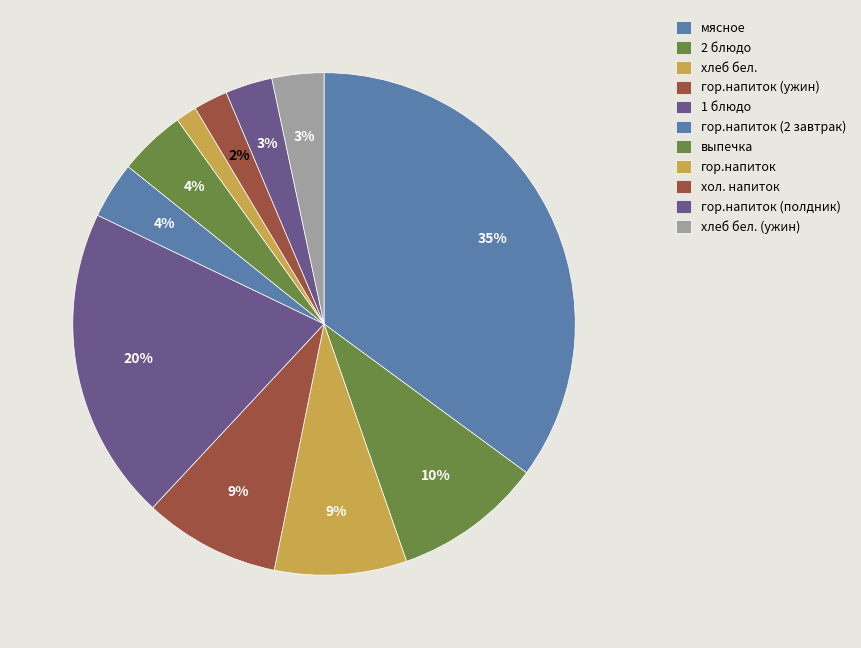

To the nearest percent, what is the combined percentage of гор.напиток (полдник) and гор.напиток?

4%